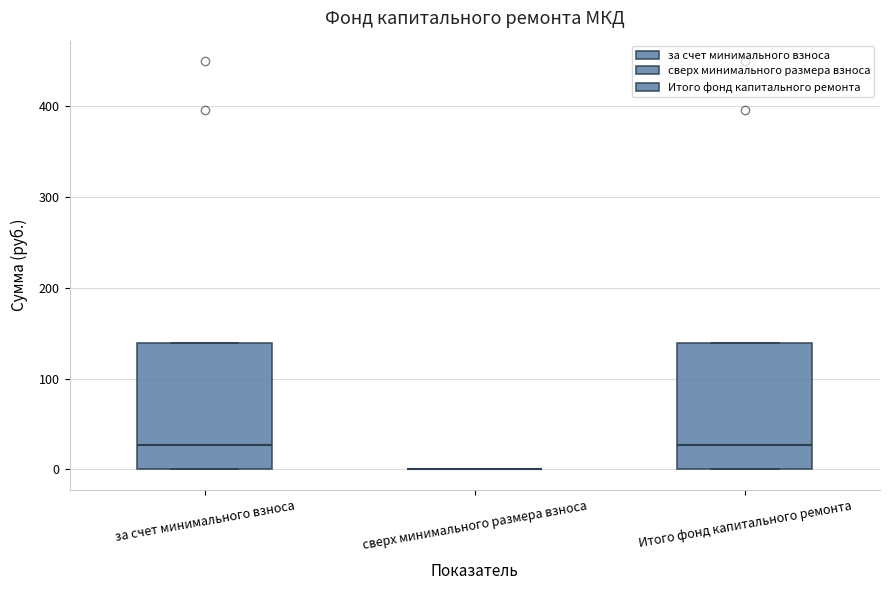

Reading left to right, read every box against the y-axis: the position of its median line, the range the box covers, and the ends of its whiskers. The values are not printed on the chart, so give them approximately, as read against the axis.

за счет минимального взноса: median 30, box 0 to 140, whiskers 0 to 140
сверх минимального размера взноса: box collapsed to a line at 0, whiskers 0 to 0
Итого фонд капитального ремонта: median 30, box 0 to 140, whiskers 0 to 140